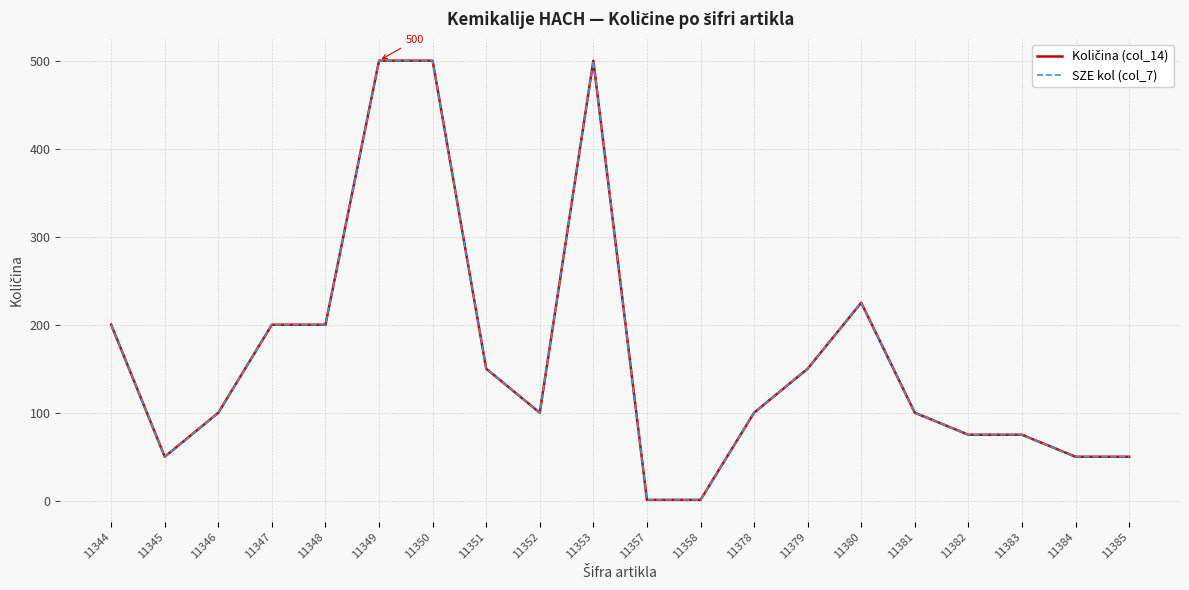

Reading left to right, extract all data points from this chart.

Količina (col_14): 11344=200	11345=50	11346=100	11347=200	11348=200	11349=500	11350=500	11351=150	11352=100	11353=500	11357=1	11358=1	11378=100	11379=150	11380=225	11381=100	11382=75	11383=75	11384=50	11385=50
SZE kol (col_7): 11344=200	11345=50	11346=100	11347=200	11348=200	11349=500	11350=500	11351=150	11352=100	11353=500	11357=1	11358=1	11378=100	11379=150	11380=225	11381=100	11382=75	11383=75	11384=50	11385=50